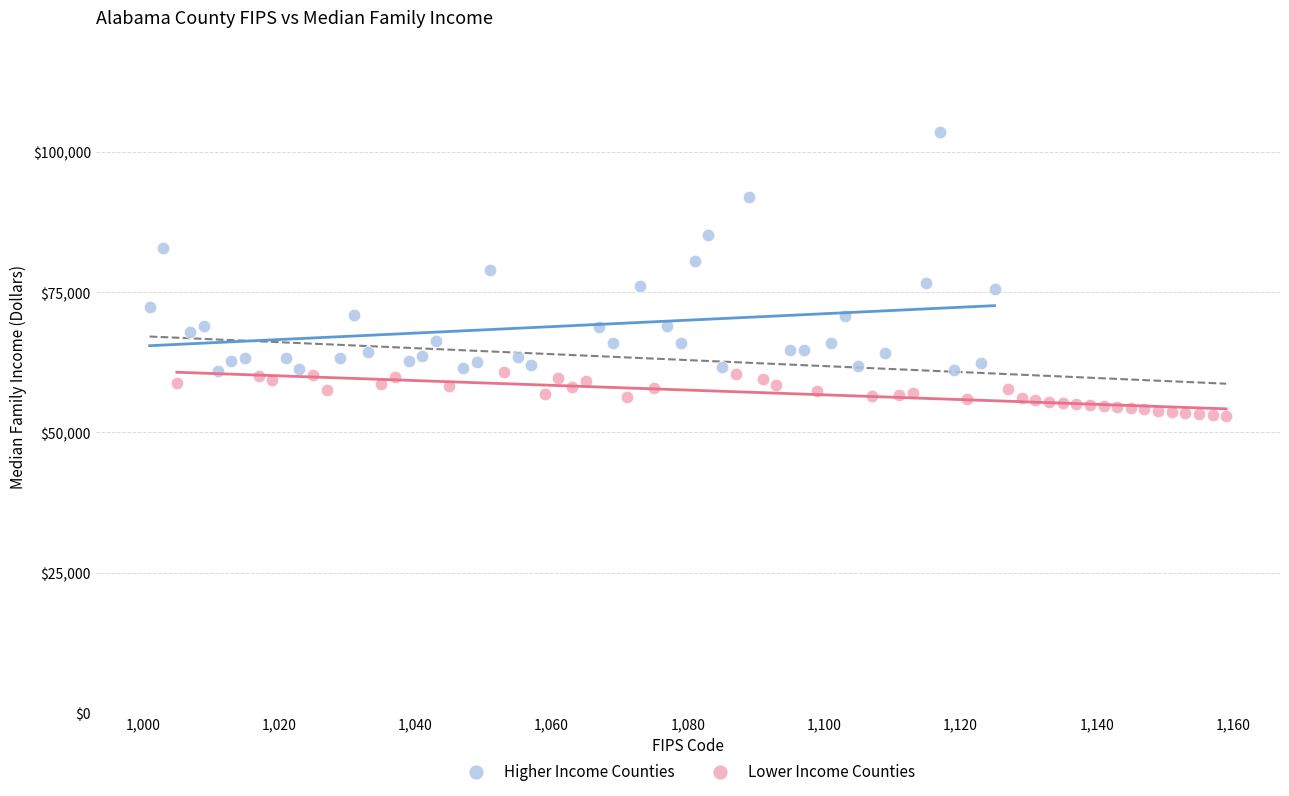

What are all the series names shown in the legend?

Higher Income Counties, Lower Income Counties